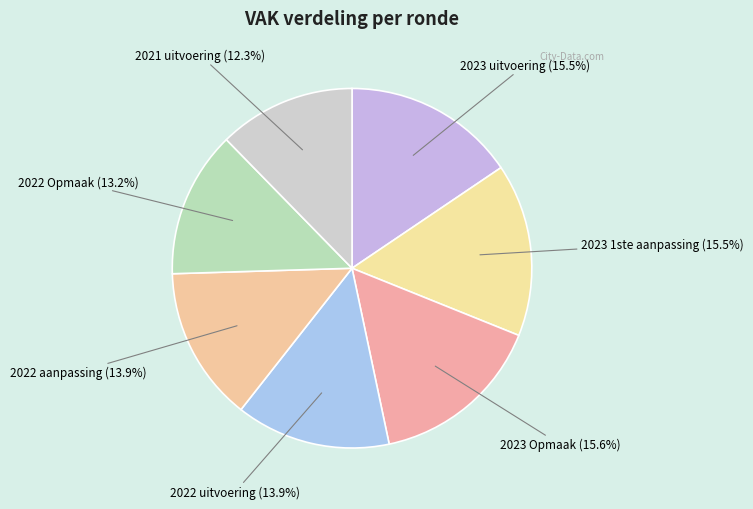

Count the number of slices in the pie.

7